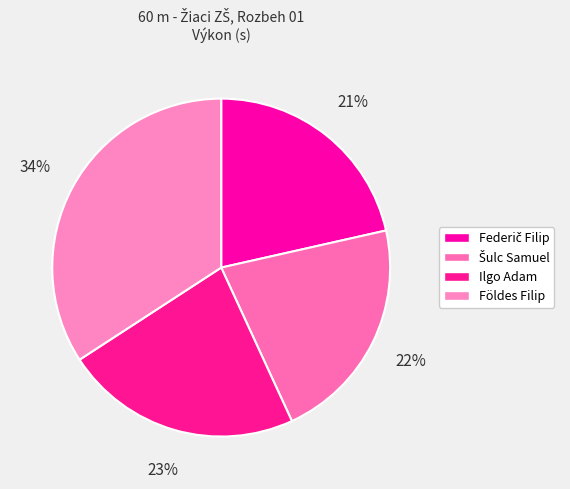

How many slices are in this pie chart?

4